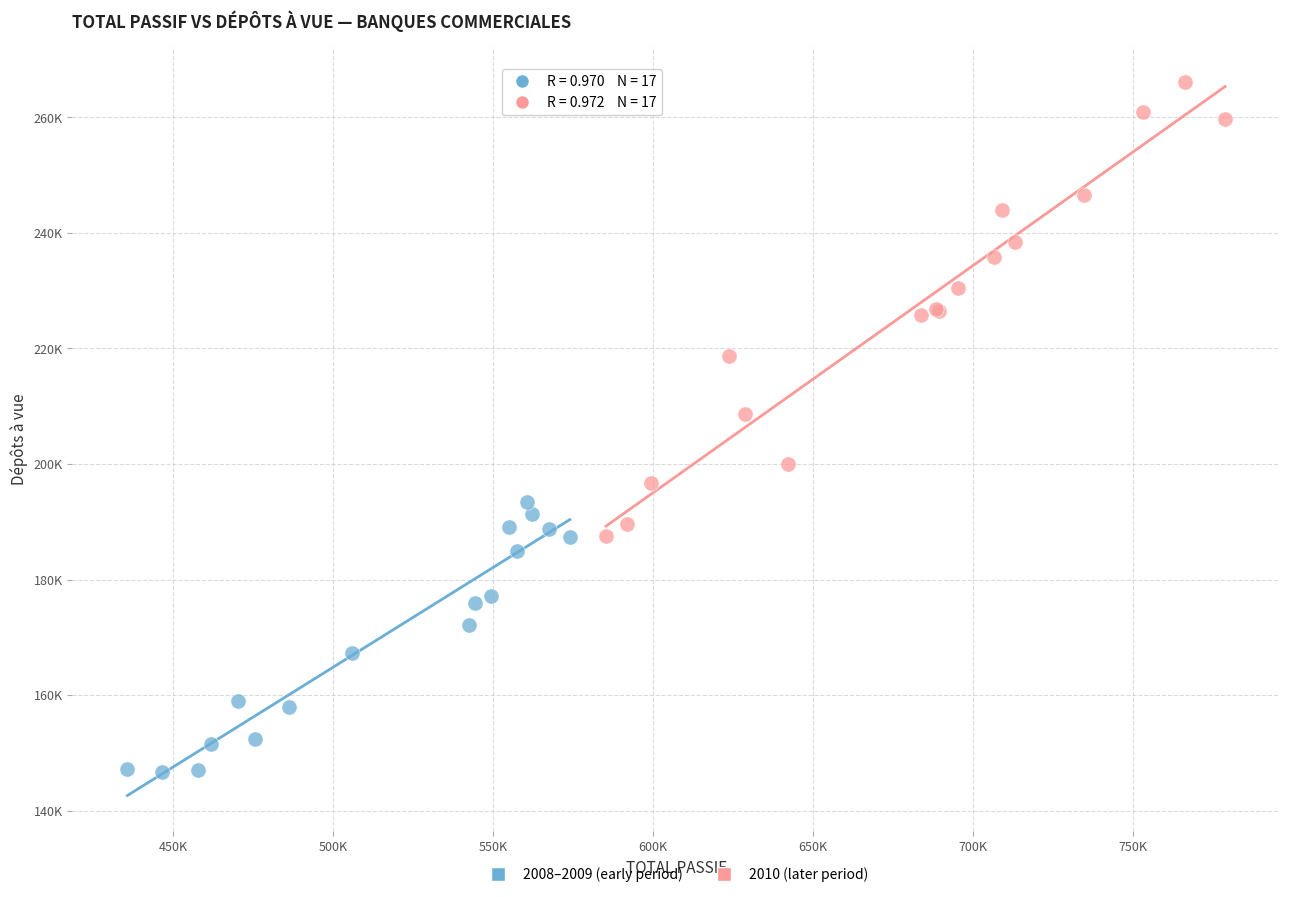

Which series reaches the minimum Y coordinate?

2008–2009 (early period)